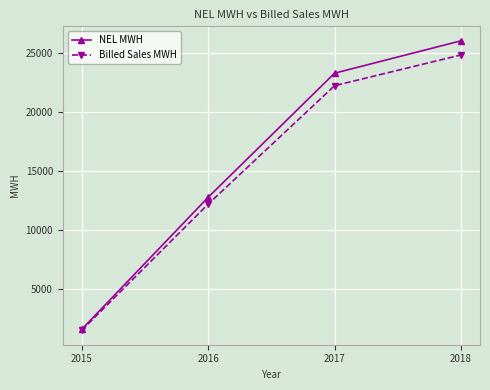

Reading left to right, list all the values displayed in this chart.

NEL MWH: 2015=1606.9	2016=12780.4	2017=23276.9	2018=26014.3
Billed Sales MWH: 2015=1531.5	2016=12201.2	2017=22219.4	2018=24818.9